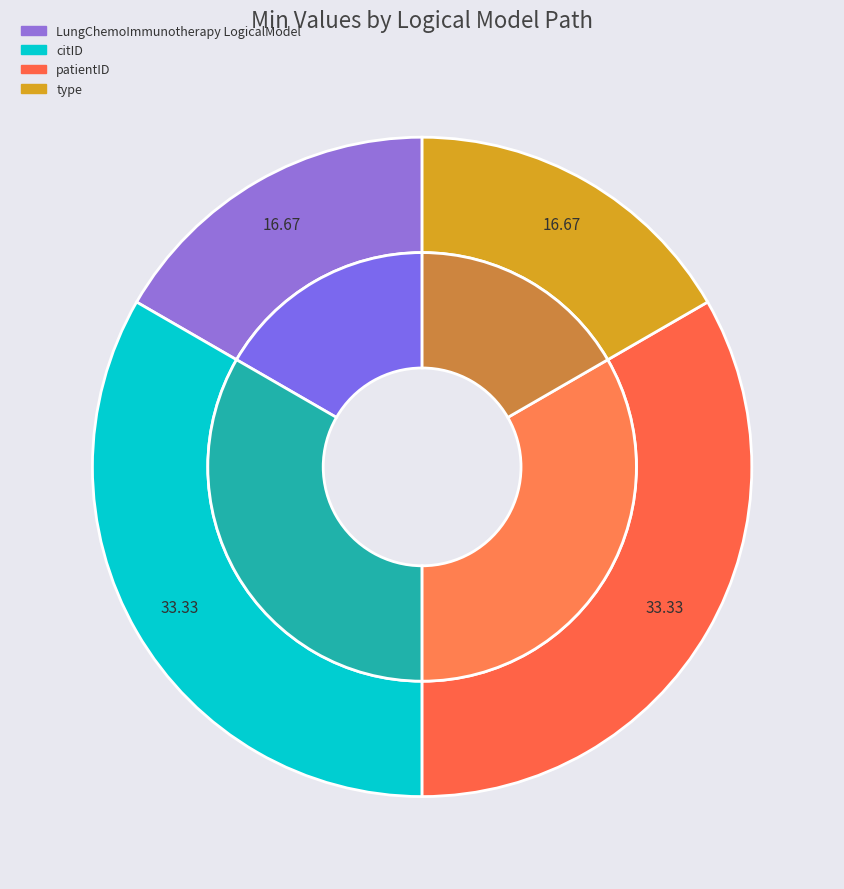

Between LungChemoImmunotherapyLogicalModel and LungChemoImmunotherapyLogicalModel.patientID, which is larger?

LungChemoImmunotherapyLogicalModel.patientID